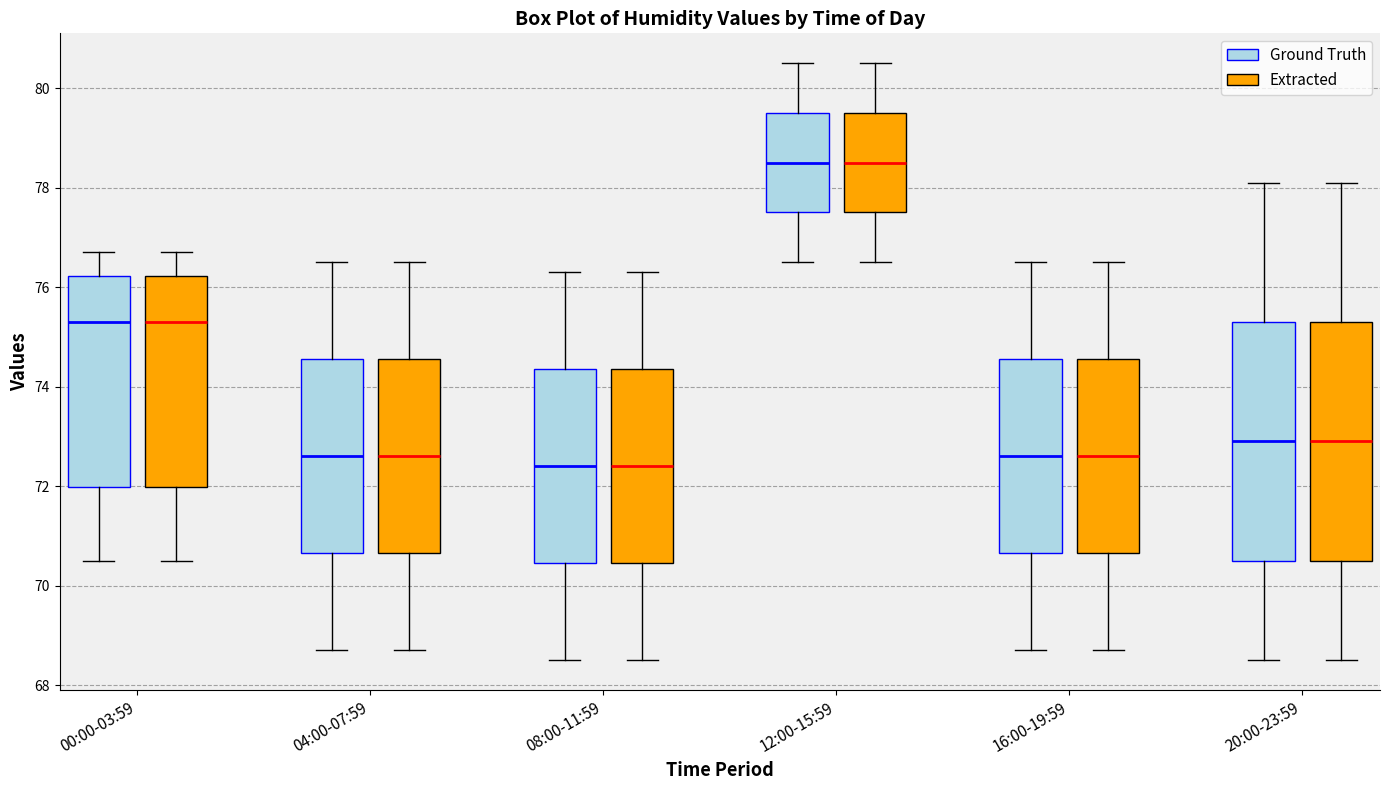

Where does the median line of the box for 00:00-03:59 (Extracted) sit on the y-axis? The values are not printed on the chart, so give them approximately, as read against the axis.

75.4